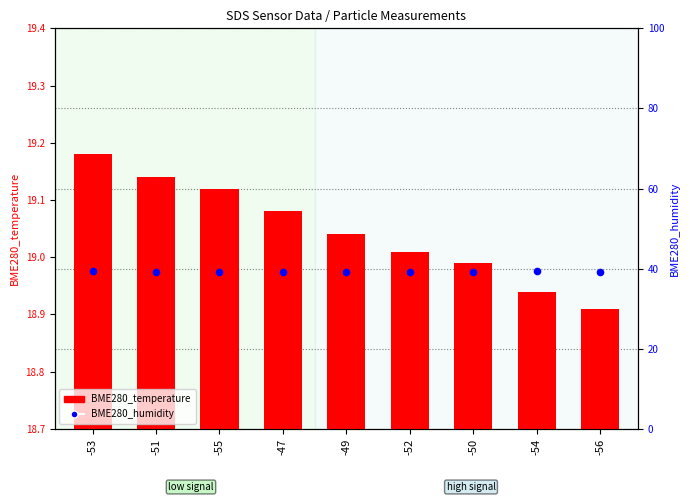

At how many categories does at least one series exceed 19?

9